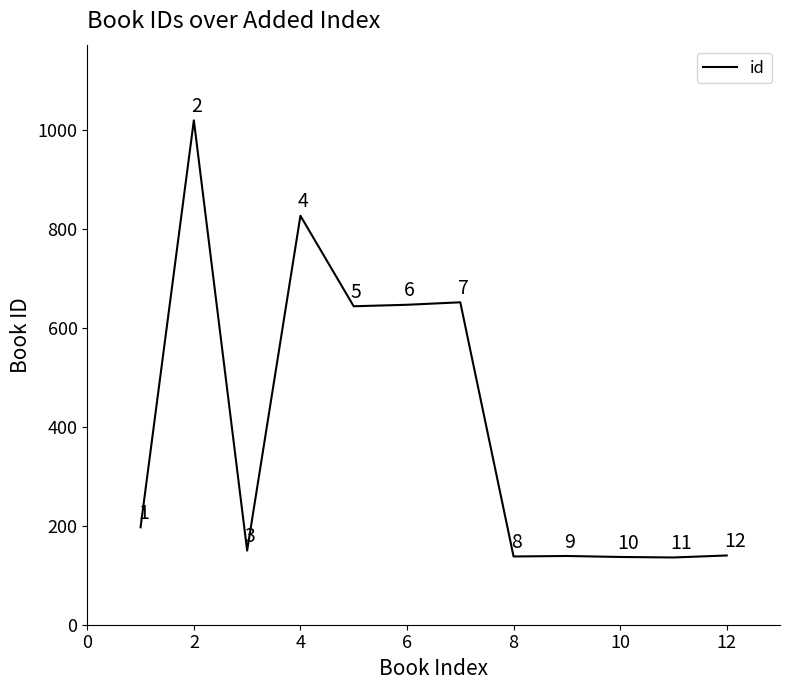

What is the greatest value displayed?

1020